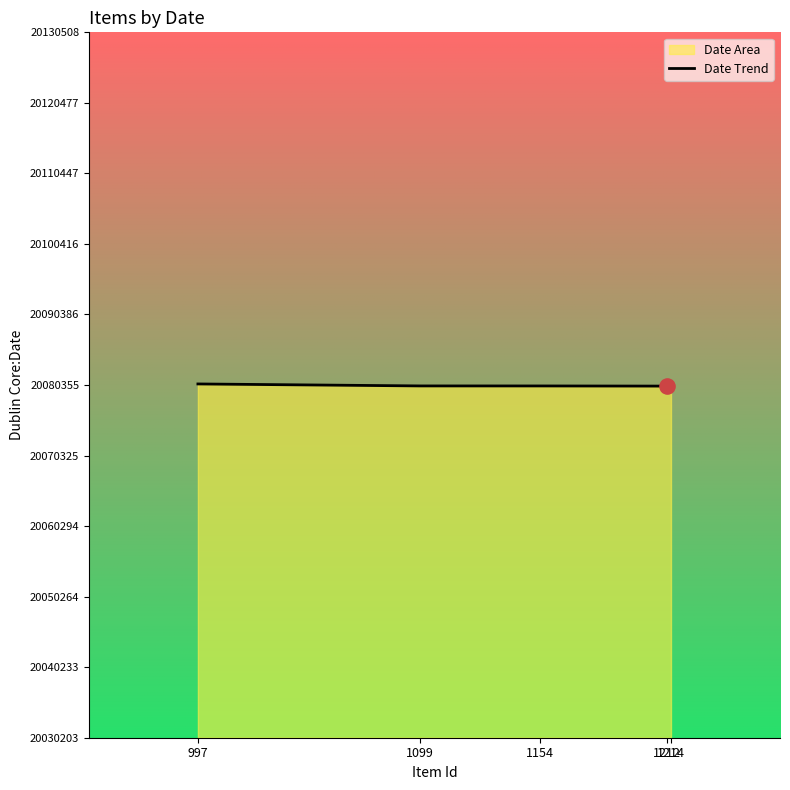

What is the ratio of the value at 1099 to the value at 1154?

1.0